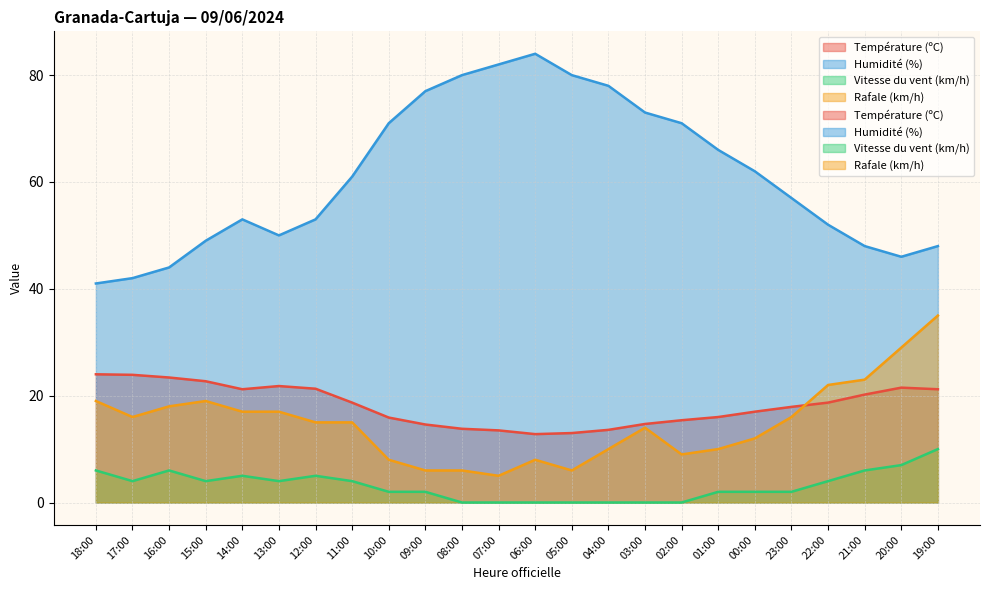

At which category does Vitesse du vent (km/h) reach its first local valley?

17:00